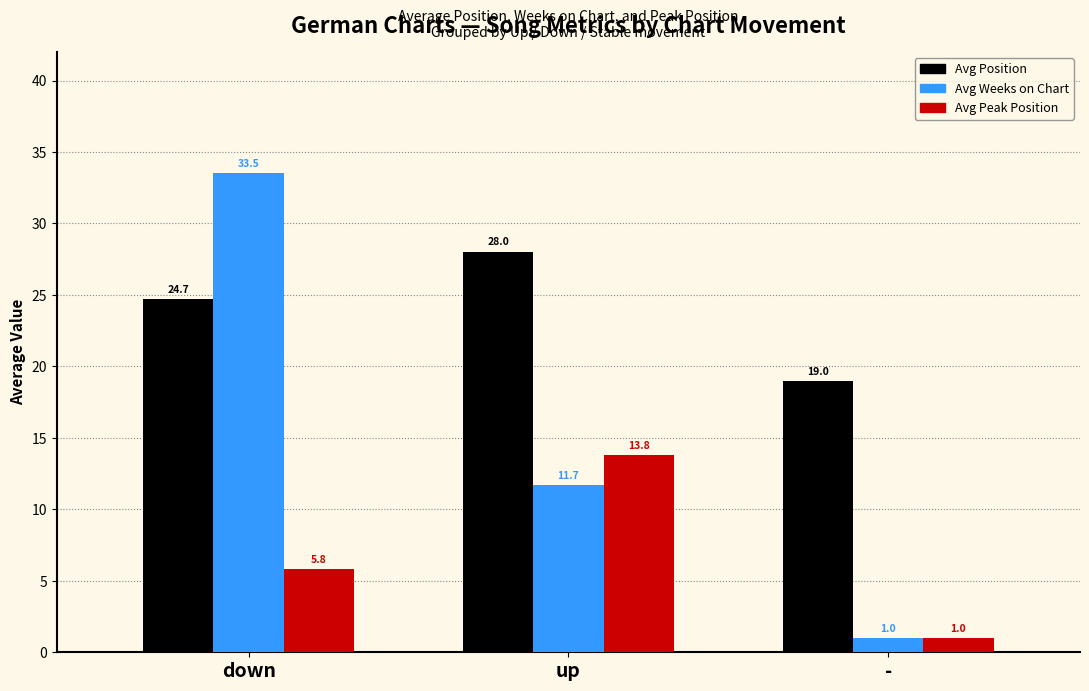

True or false: Avg Position has a value of 24.7 at down.

True